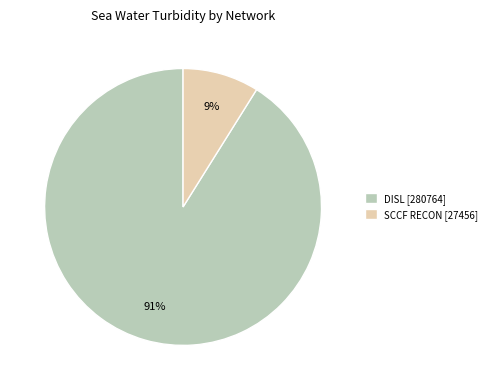

Which slice is the largest?

DISL